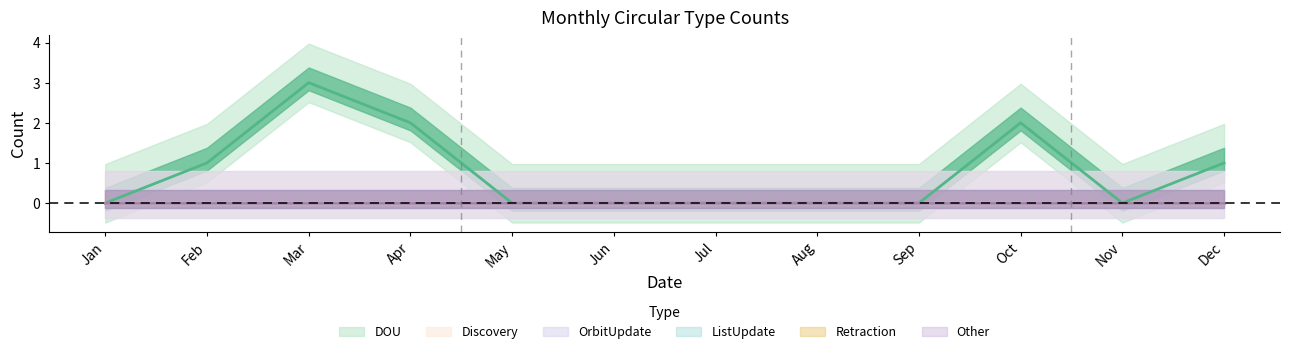

Where is the first local maximum for DOU?

Mar